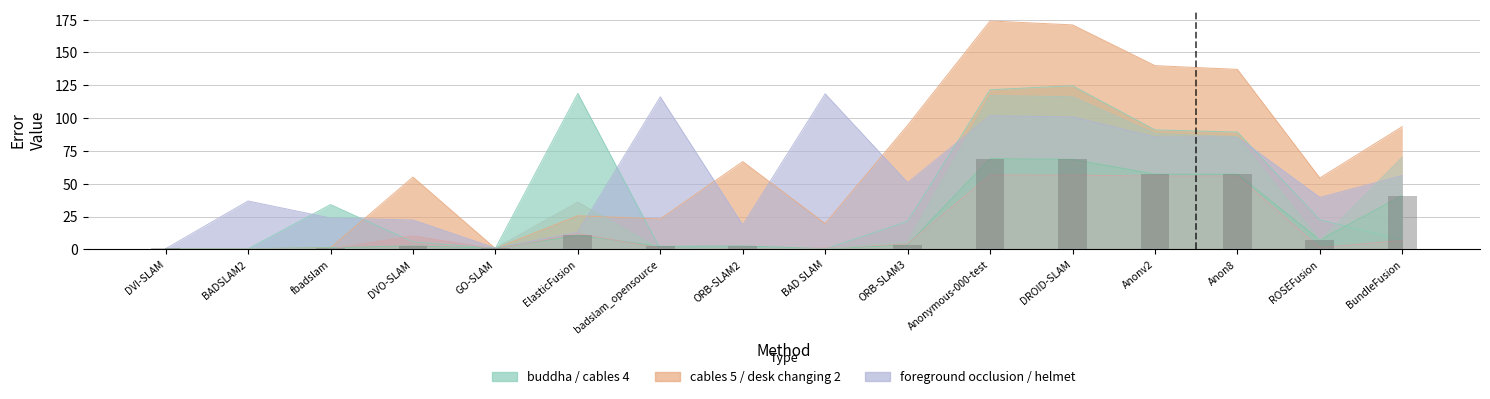

Where is foreground occlusion nearest to the value 28?

ElasticFusion